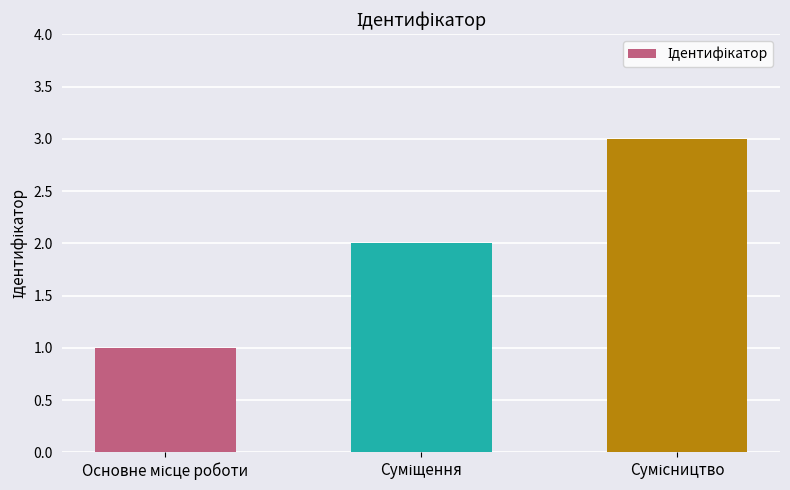

What is the sum of all values?

6